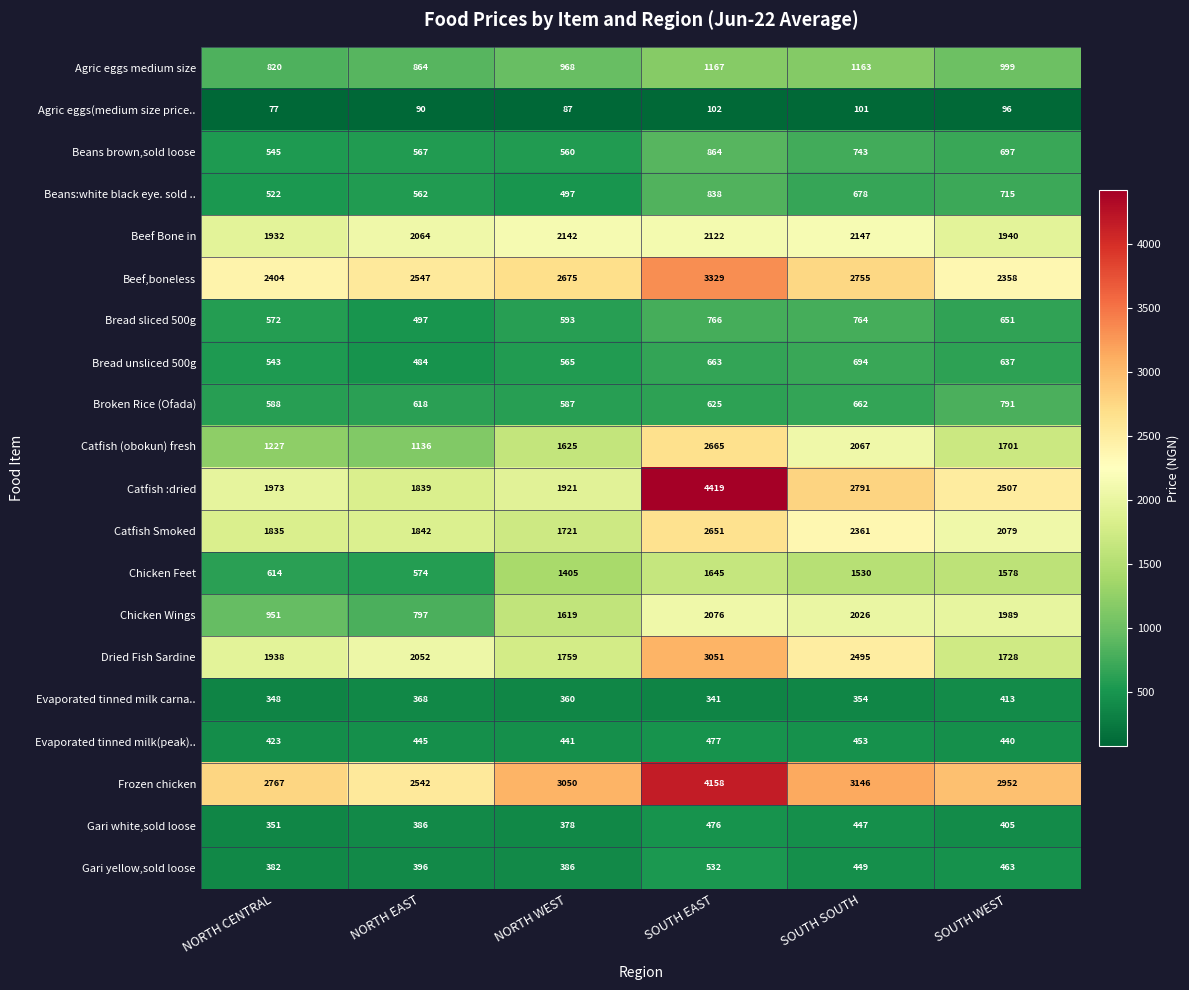

True or false: Catfish (obokun) fresh has a value of 1625 at NORTH WEST.

True